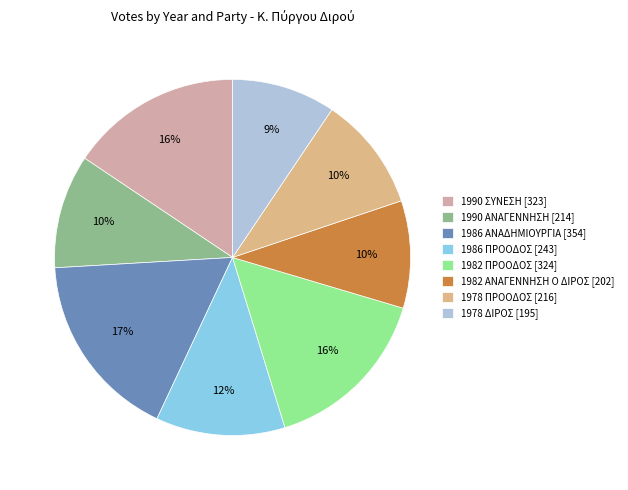

What is the smallest slice in the pie chart?

1978 ΔΙΡΟΣ